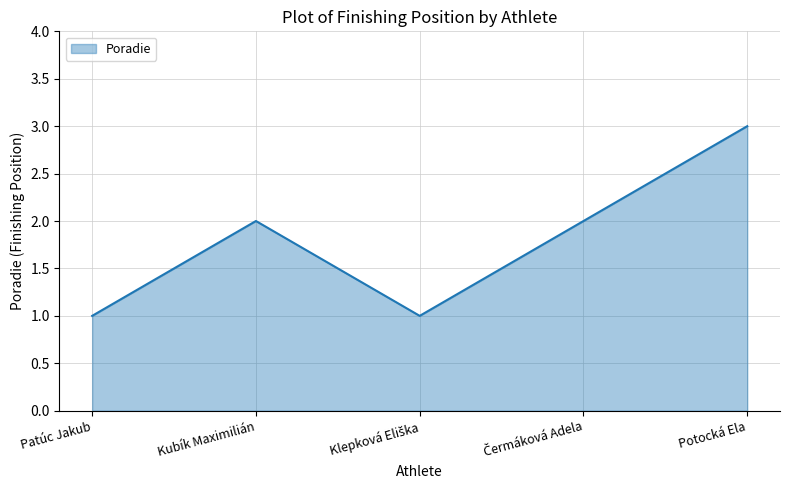

Count the number of categories in the chart.

5